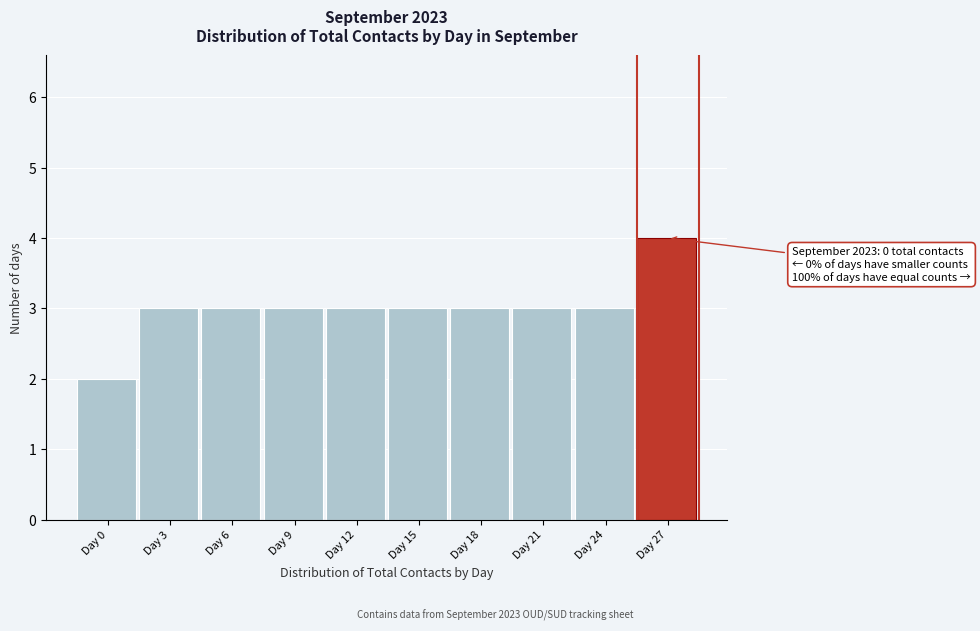

Reading left to right, extract all data points from this chart.

Day 0=2	Day 3=3	Day 6=3	Day 9=3	Day 12=3	Day 15=3	Day 18=3	Day 21=3	Day 24=3	Day 27=4